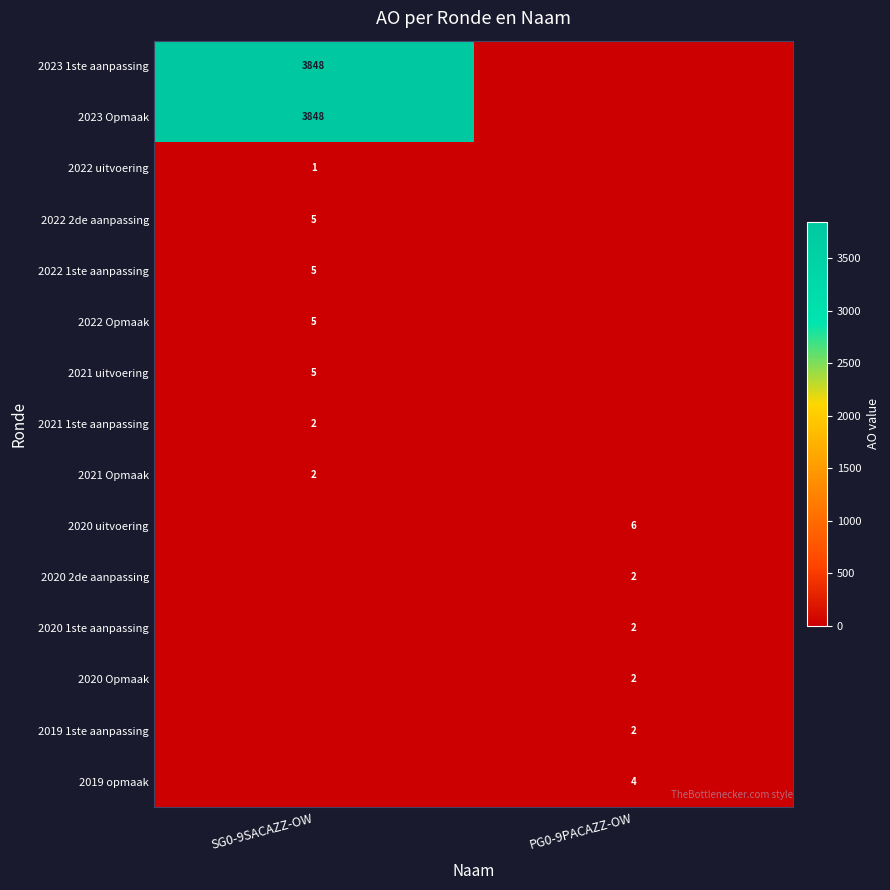

How many positive values does the row_5 series have?

1